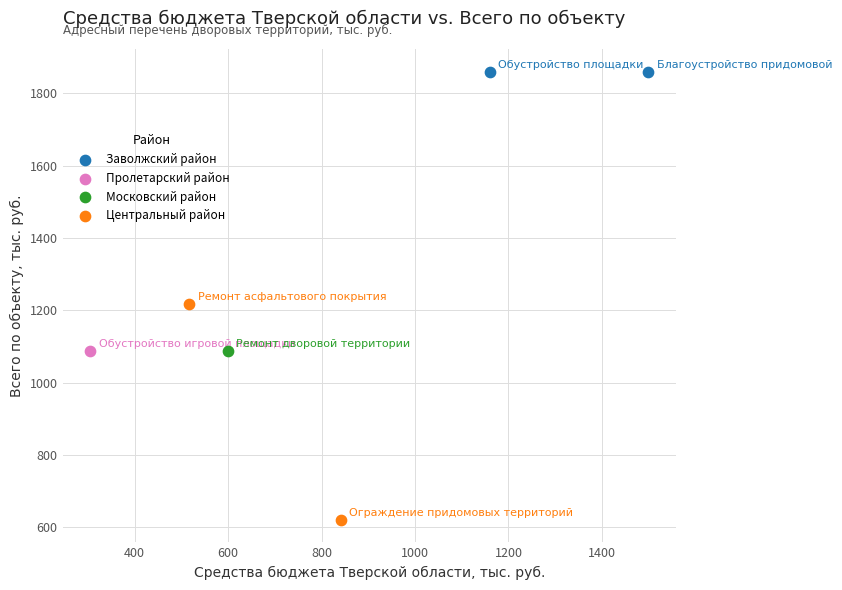

What are all the series names shown in the legend?

Заволжский район, Пролетарский район, Московский район, Центральный район